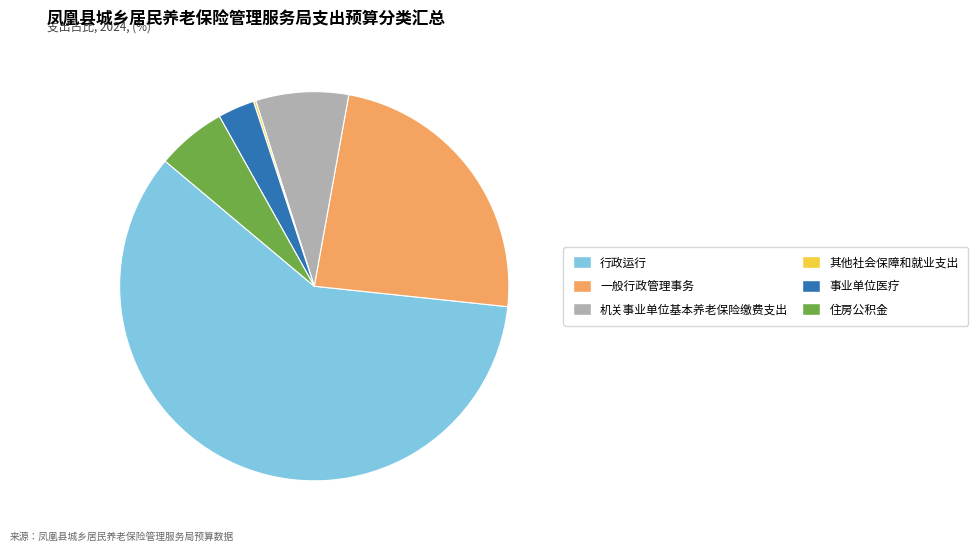

Which slice represents more than half of the pie?

行政运行